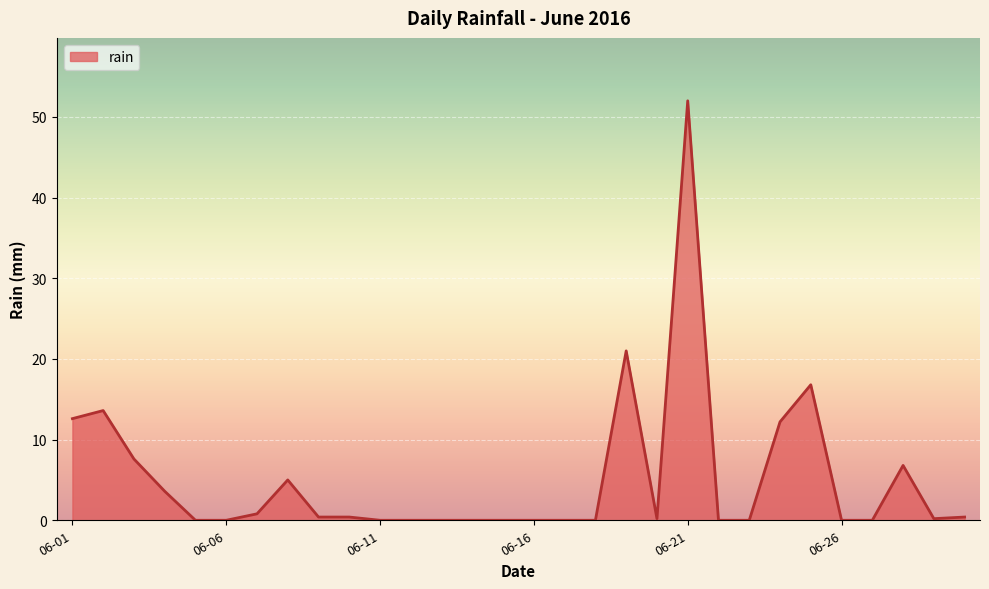

What is the difference between the maximum and minimum values?

52.0